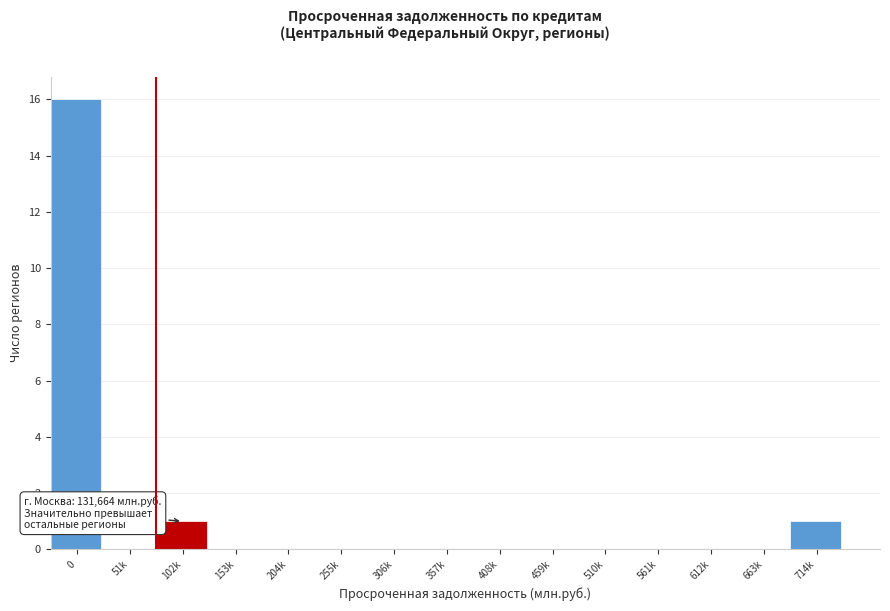

Reading left to right, list all the values displayed in this chart.

0=16	51k=0	102k=1	153k=0	204k=0	255k=0	306k=0	357k=0	408k=0	459k=0	510k=0	561k=0	612k=0	663k=0	714k=1